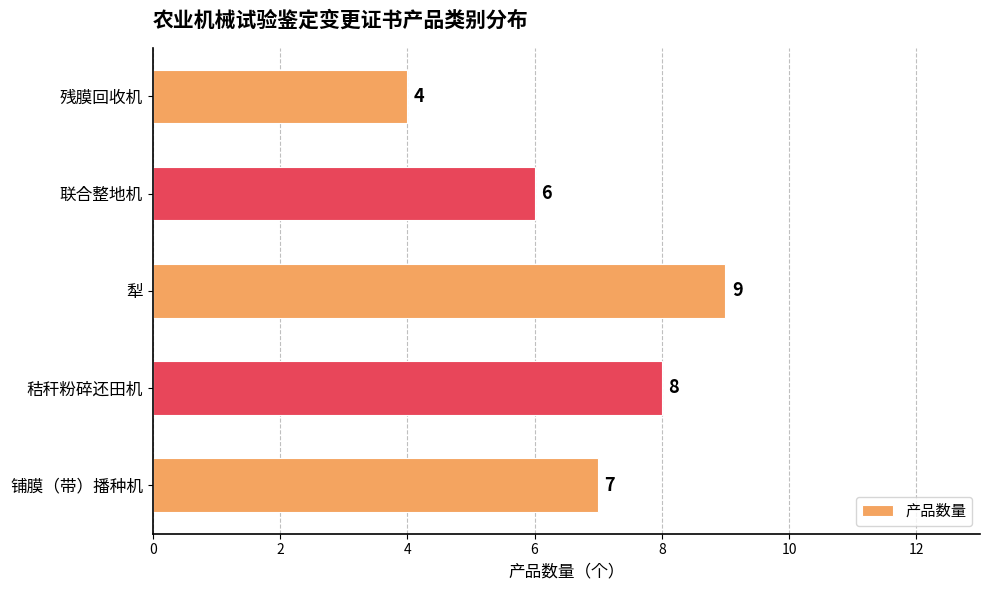

Reading top to bottom, transcribe all the data shown in this chart.

残膜回收机=4	联合整地机=6	犁=9	秸秆粉碎还田机=8	铺膜（带）播种机=7